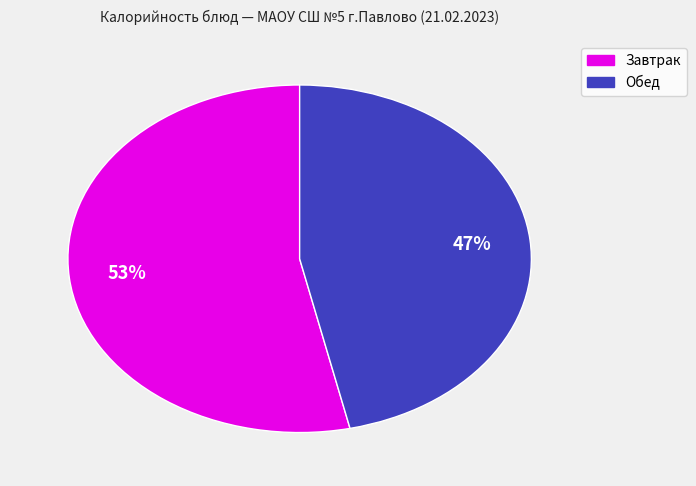

Is there a majority slice in this chart?

Yes